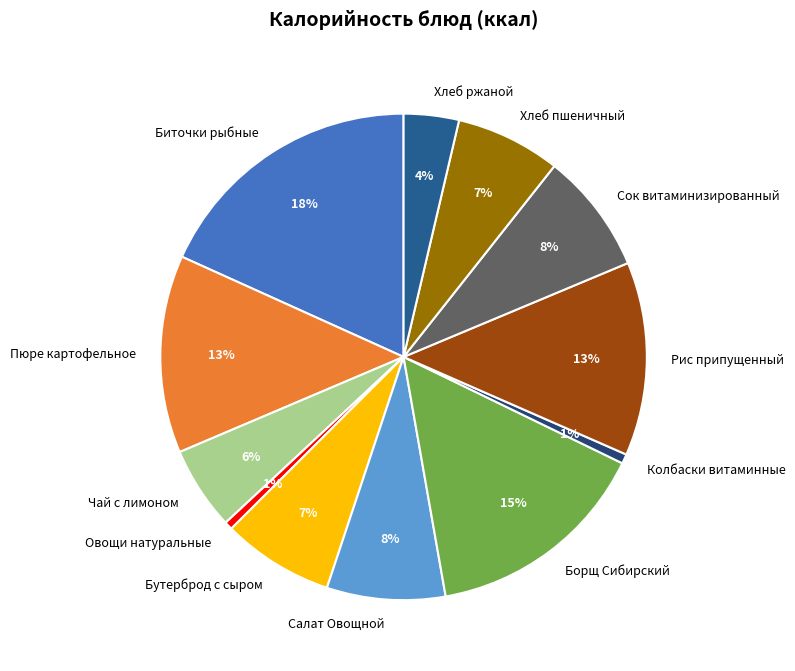

The Овощи натуральные slice represents 11% of the pie. True or false?

False